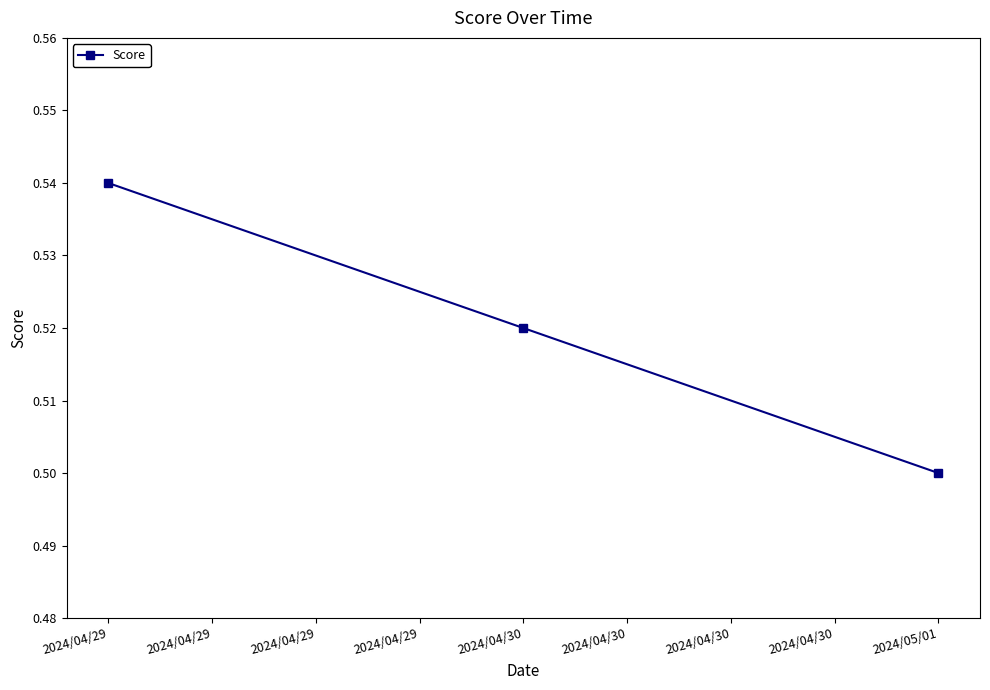

Which category has the lowest value across all series?

2024/05/01